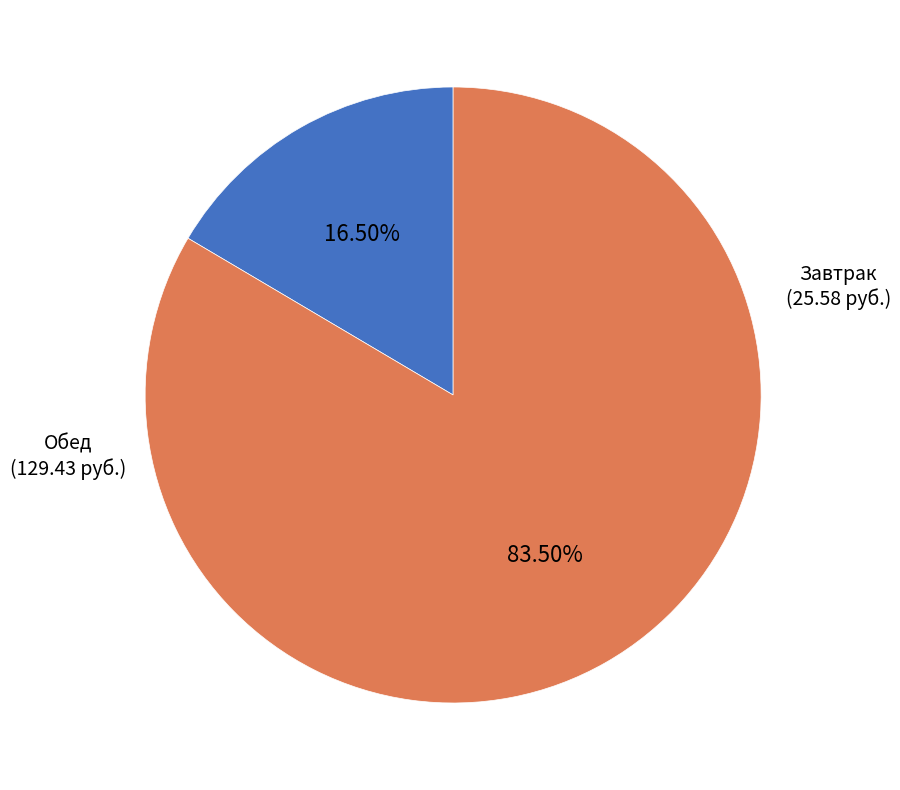

Which slice is the largest?

Обед